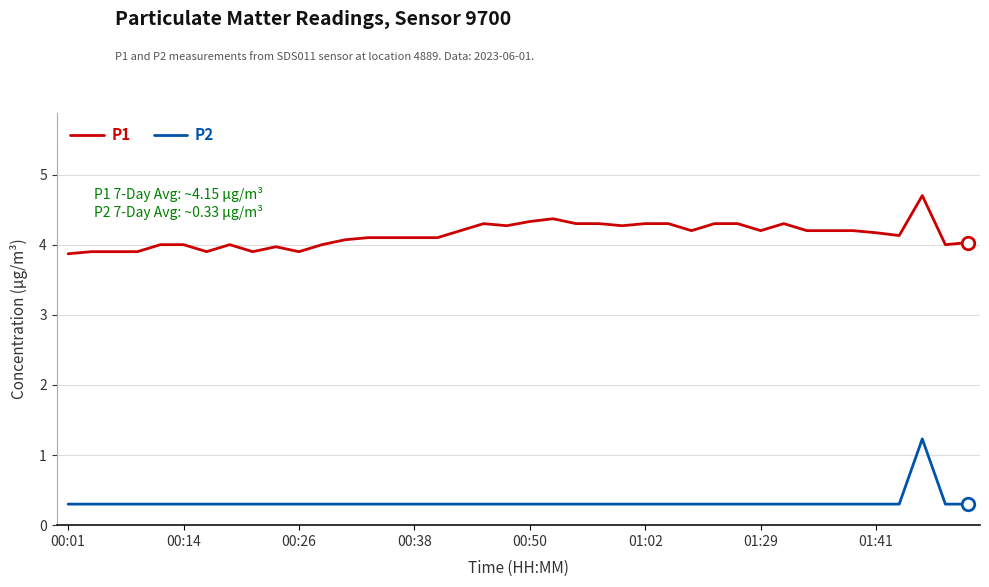

Which series has the largest range (max minus min)?

P2